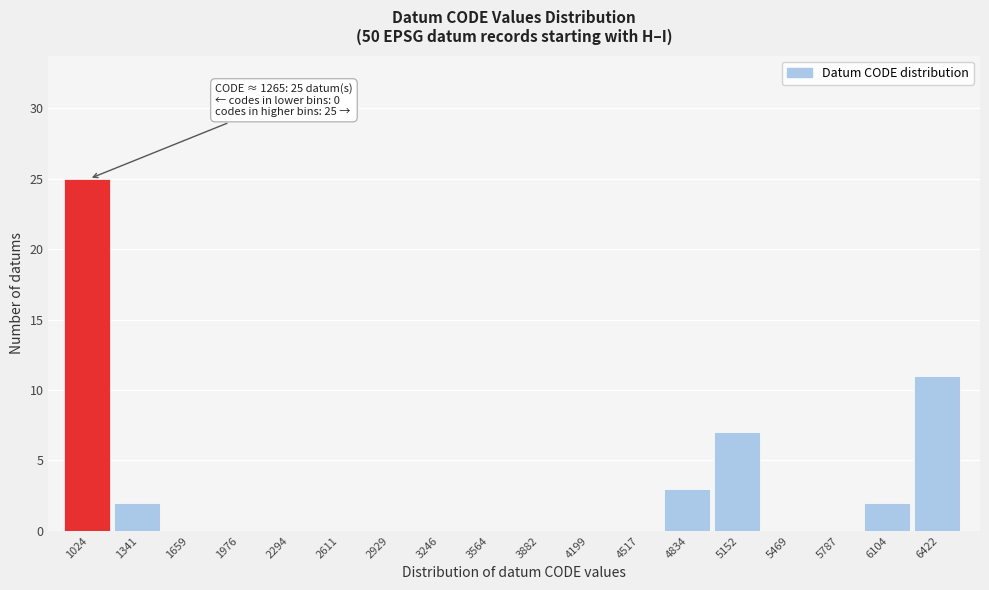

Reading right to left, extract all data points from this chart.

6422=11	6104=2	5787=0	5469=0	5152=7	4834=3	4517=0	4199=0	3882=0	3564=0	3246=0	2929=0	2611=0	2294=0	1976=0	1659=0	1341=2	1024=25